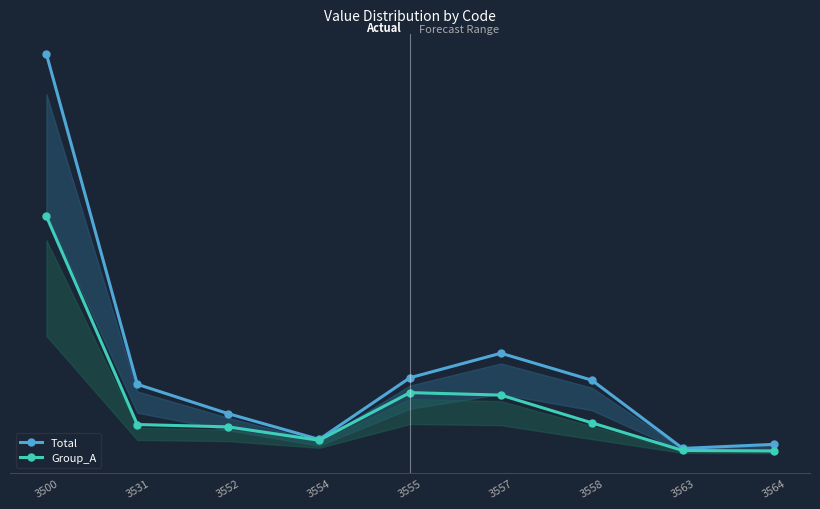

Reading left to right, extract all data points from this chart.

Total: 3500=1.0	3531=0.2	3552=0.1	3554=0.0	3555=0.2	3557=0.3	3558=0.2	3563=0.0	3564=0.0
Group_A: 3500=0.6	3531=0.1	3552=0.1	3554=0.0	3555=0.2	3557=0.2	3558=0.1	3563=0.0	3564=0.0